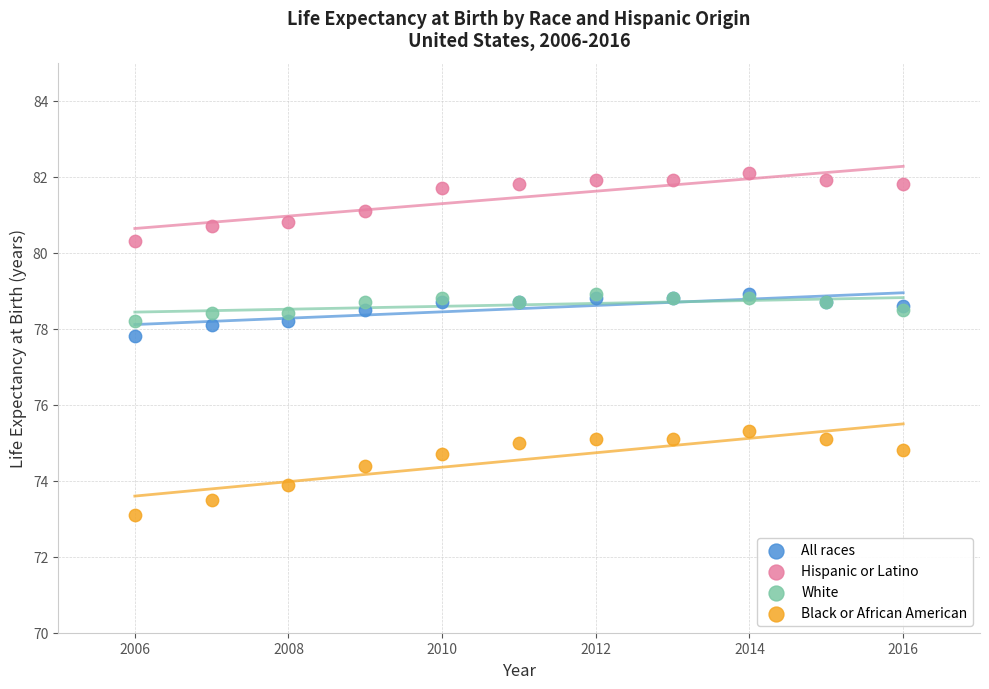

Which series has the widest spread of Y values?

Black or African American